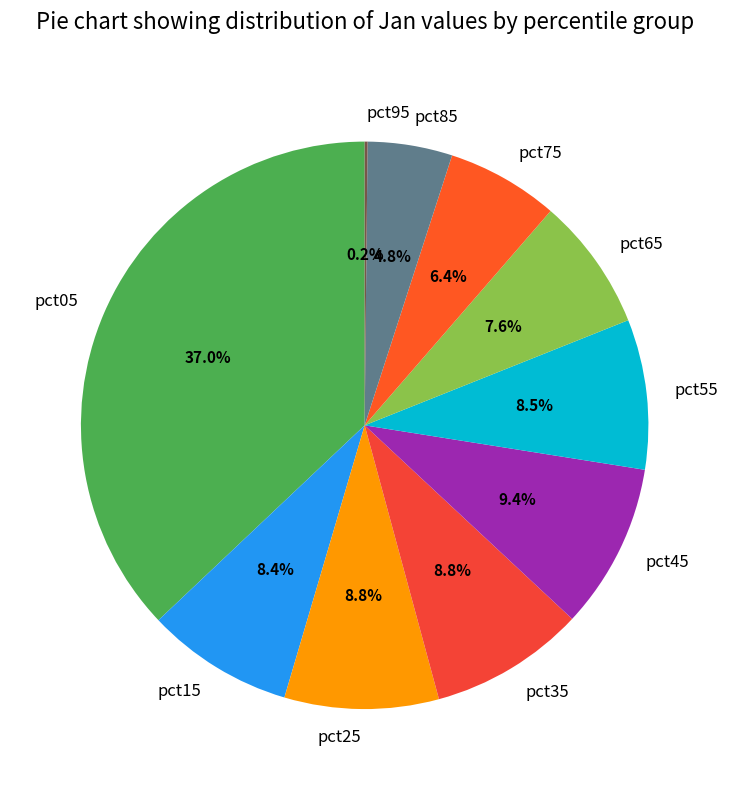

To the nearest percent, what is the combined percentage of pct85 and pct05?

42%